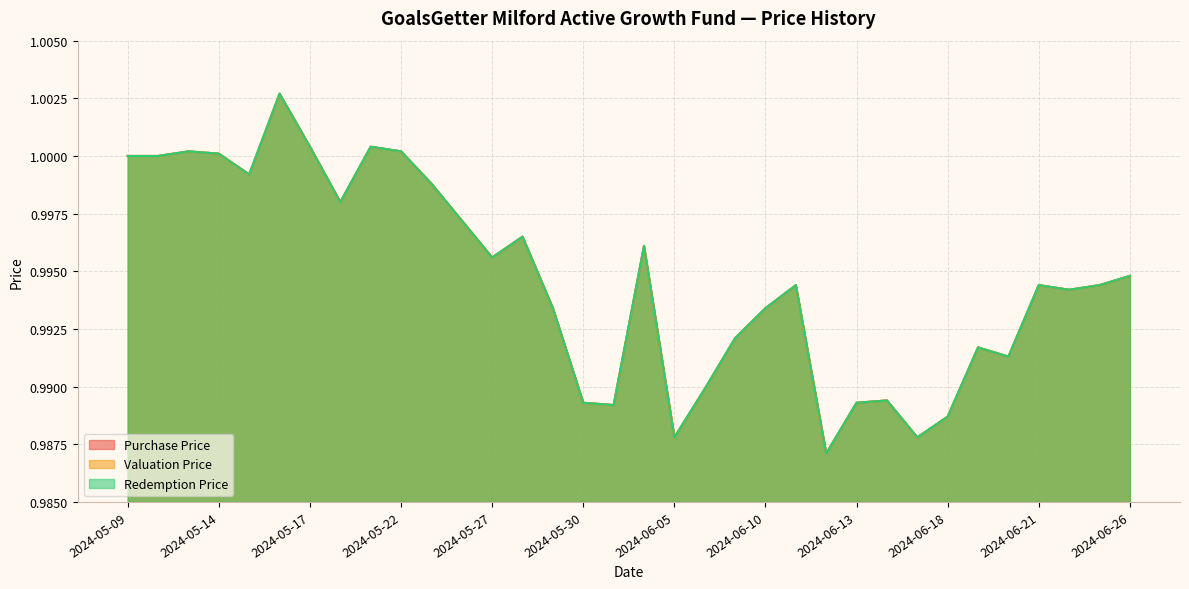

List the labels in order of Purchase Price value, smallest first.

2024-06-12, 2024-06-05, 2024-06-17, 2024-06-18, 2024-05-31, 2024-05-30, 2024-06-13, 2024-06-14, 2024-06-06, 2024-06-20, 2024-06-19, 2024-06-07, 2024-05-29, 2024-06-10, 2024-06-24, 2024-06-11, 2024-06-21, 2024-06-25, 2024-06-26, 2024-05-27, 2024-06-04, 2024-05-28, 2024-05-24, 2024-05-20, 2024-05-23, 2024-05-15, 2024-05-09, 2024-05-10, 2024-05-14, 2024-05-13, 2024-05-22, 2024-05-17, 2024-05-21, 2024-05-16